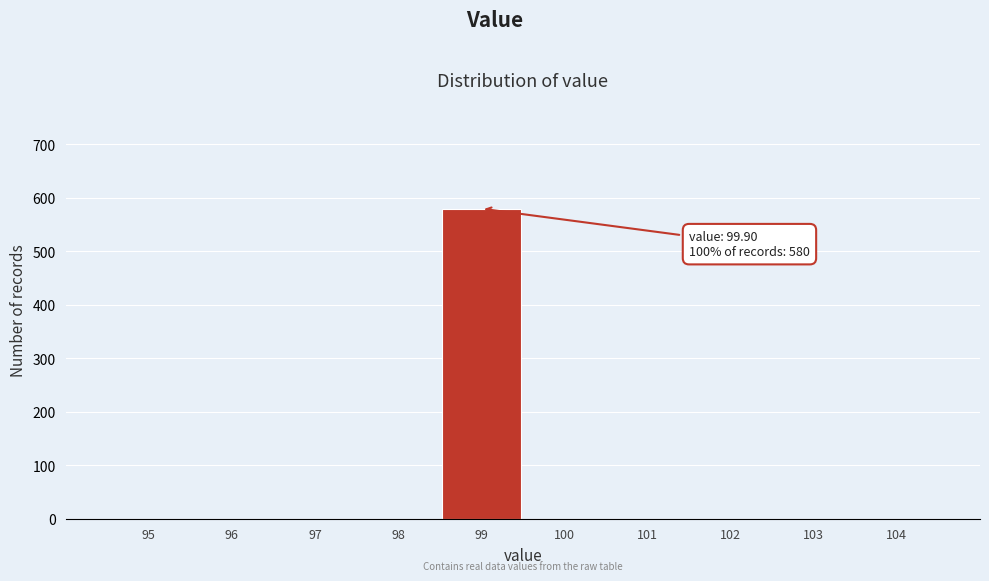

Reading left to right, list all the values displayed in this chart.

95=0	96=0	97=0	98=0	99=580	100=0	101=0	102=0	103=0	104=0